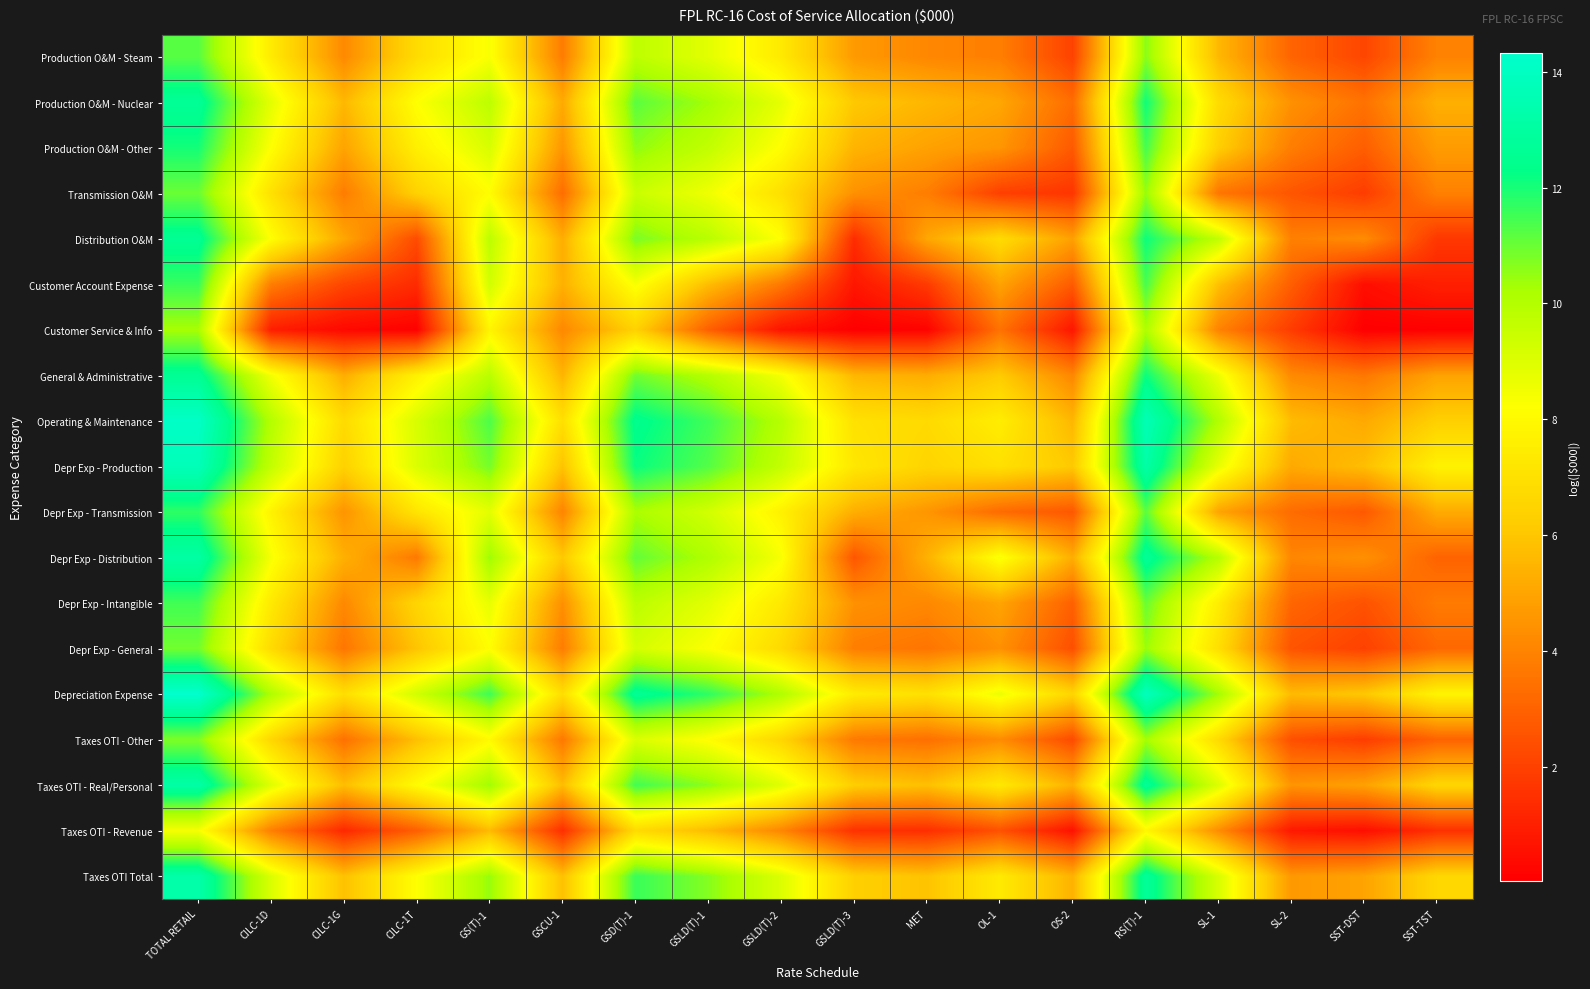

At how many categories does at least one series exceed 3?

18